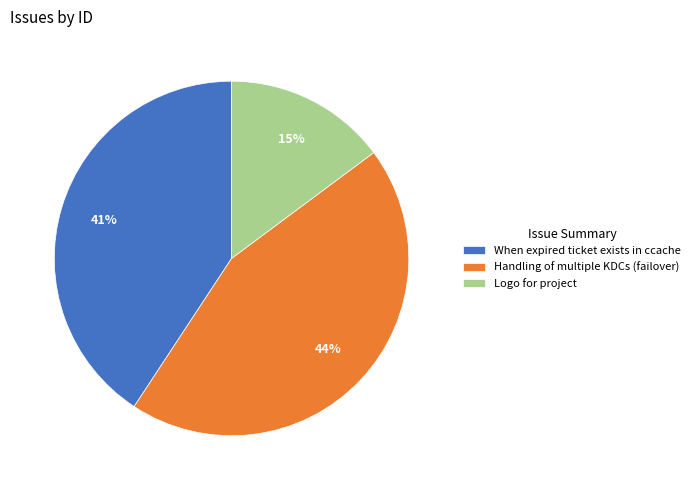

Combined, do When expired ticket exists in ccache and Handling of multiple KDCs (failover) account for over 50%?

Yes